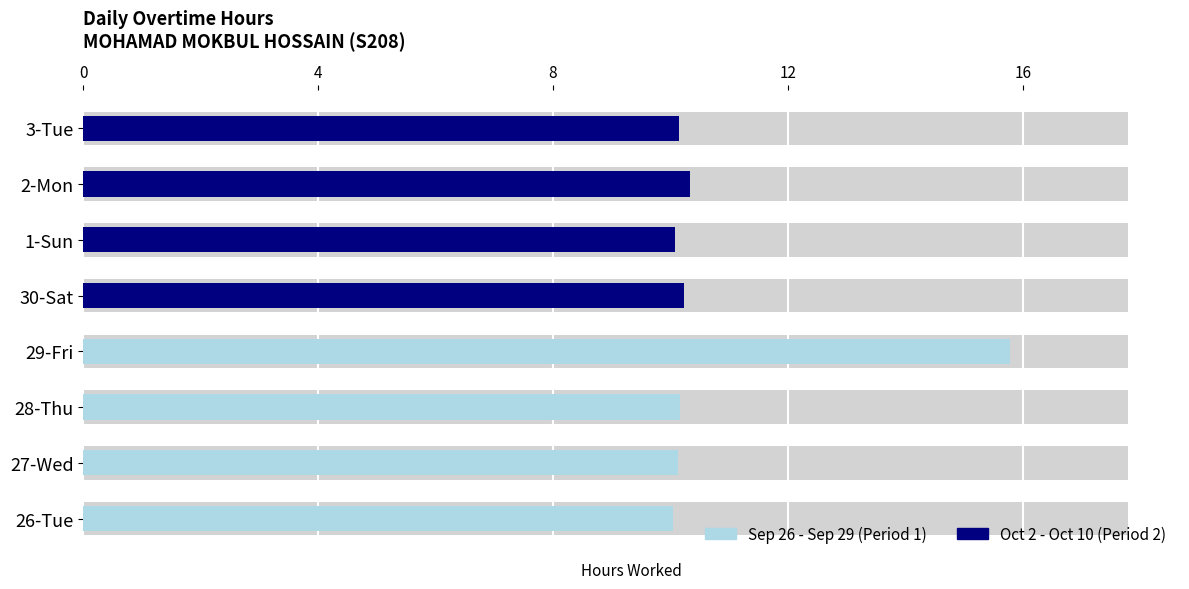

What is the highest value of the Sep 26 - Sep 29 (Period 1) series?

15.8